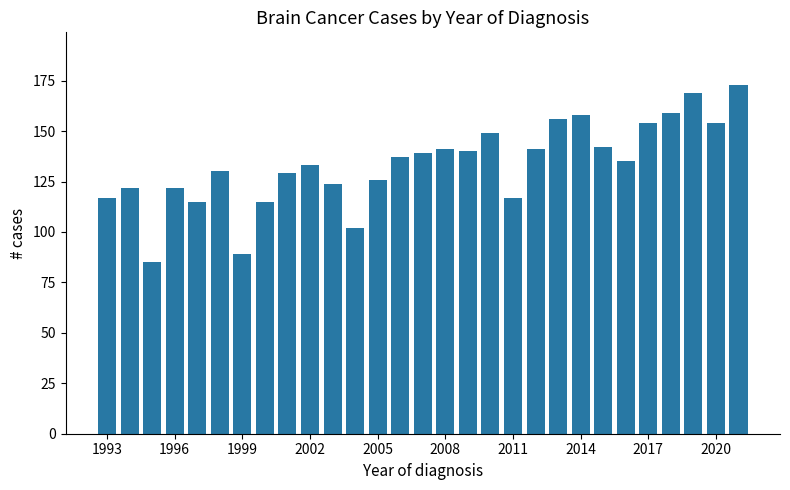

What is the maximum value shown in the chart?

173